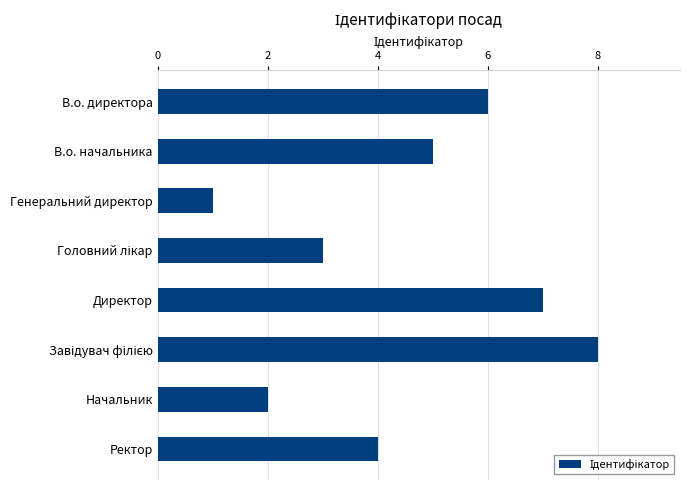

Does the chart contain any negative values?

No